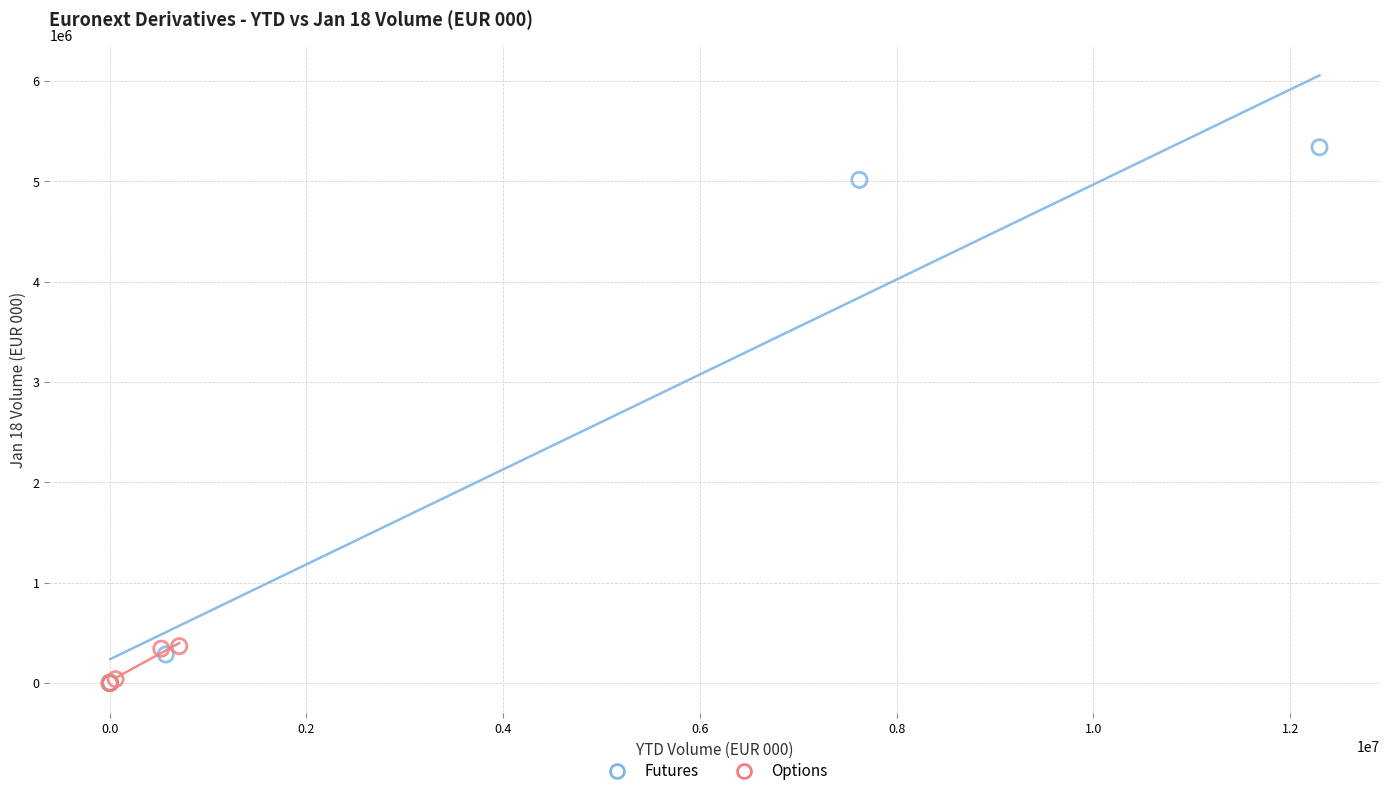

Which series has the largest Y range (max minus min)?

Futures